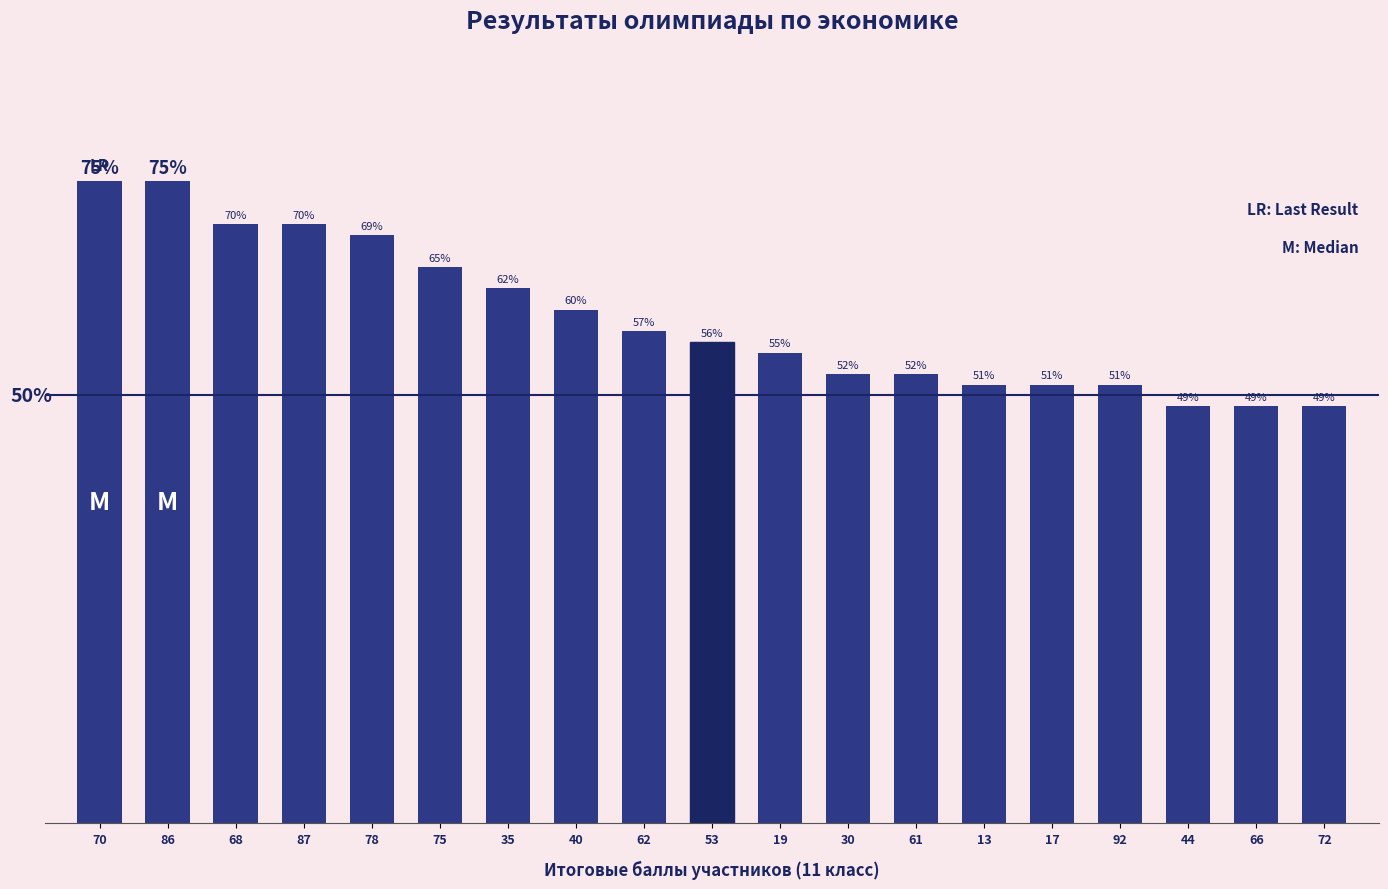

Which category has the lowest value across all series?

44